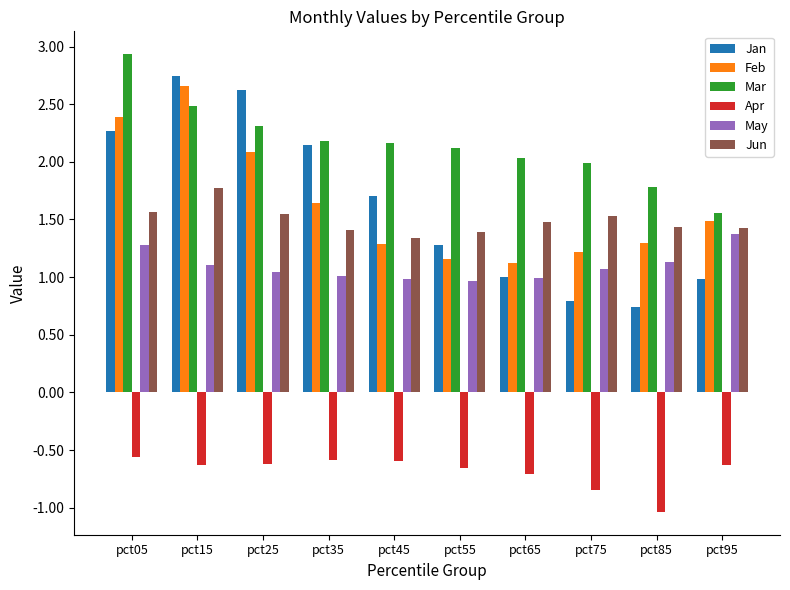

What is the approximate value of Jun at pct85?

1.4